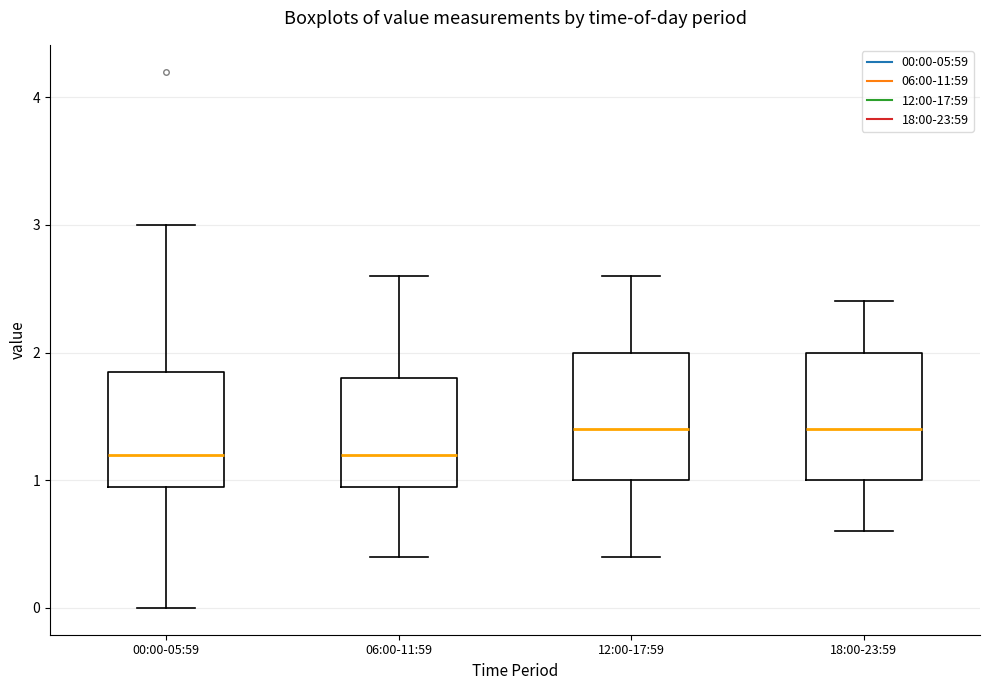

Reading left to right, read every box against the y-axis: the position of its median line, the range the box covers, and the ends of its whiskers. The values are not printed on the chart, so give them approximately, as read against the axis.

00:00-05:59: median 1.2, box 1.0 to 1.9, whiskers 0.0 to 3.0
06:00-11:59: median 1.2, box 1.0 to 1.8, whiskers 0.4 to 2.6
12:00-17:59: median 1.4, box 1.0 to 2.0, whiskers 0.4 to 2.6
18:00-23:59: median 1.4, box 1.0 to 2.0, whiskers 0.6 to 2.4